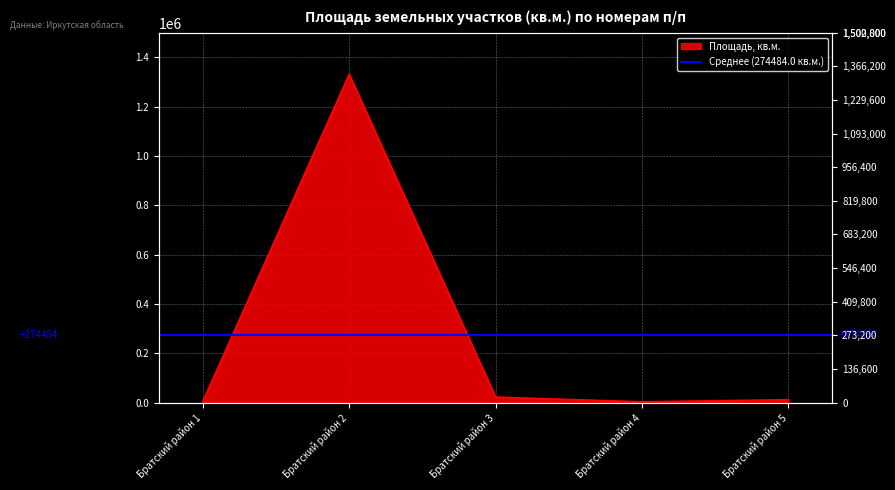

What is the difference between the second highest and minimum values?

18989